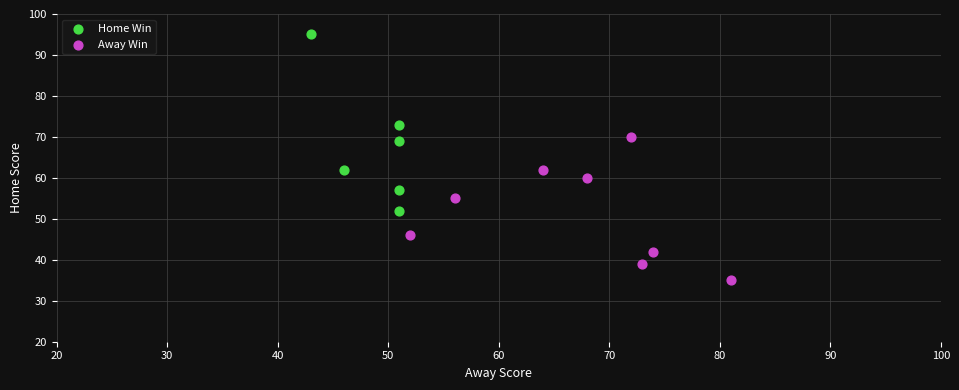

Which series reaches the minimum Y coordinate?

Away Win